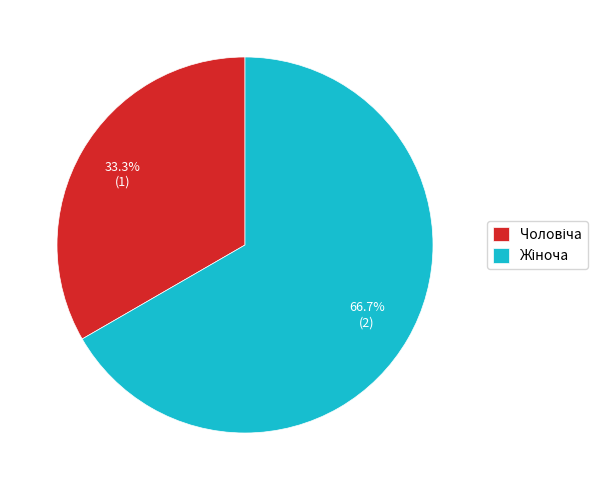

Does any single category account for the majority?

Yes